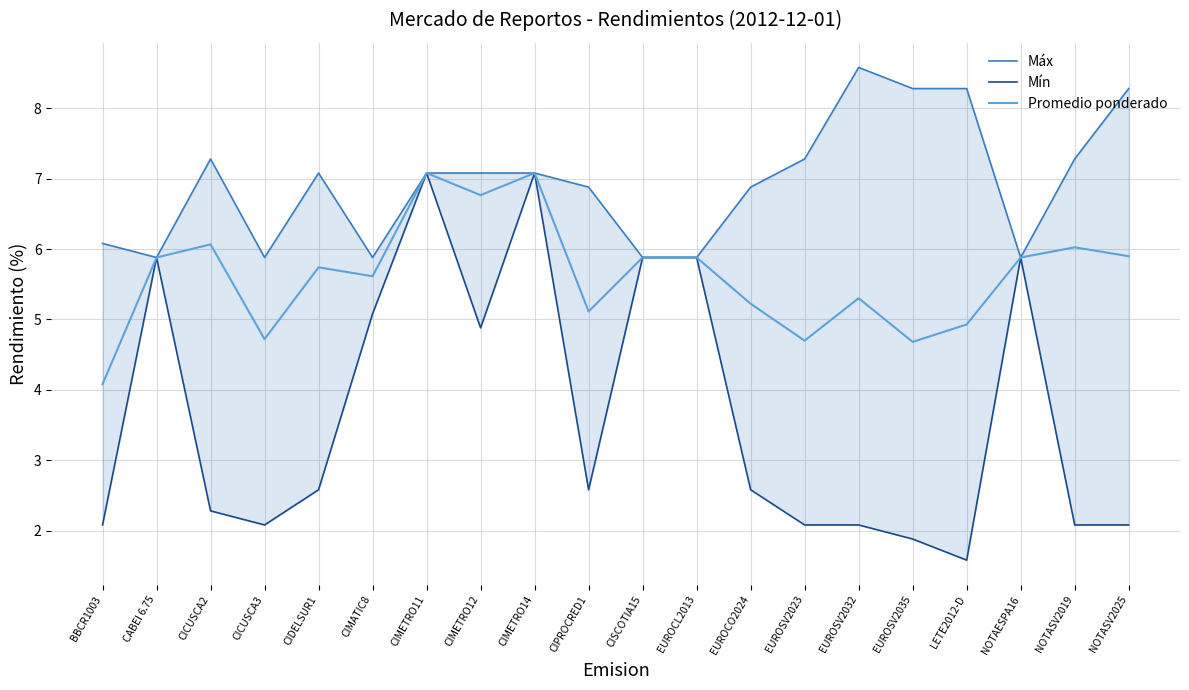

How many values in the Máx series are below 7?

9